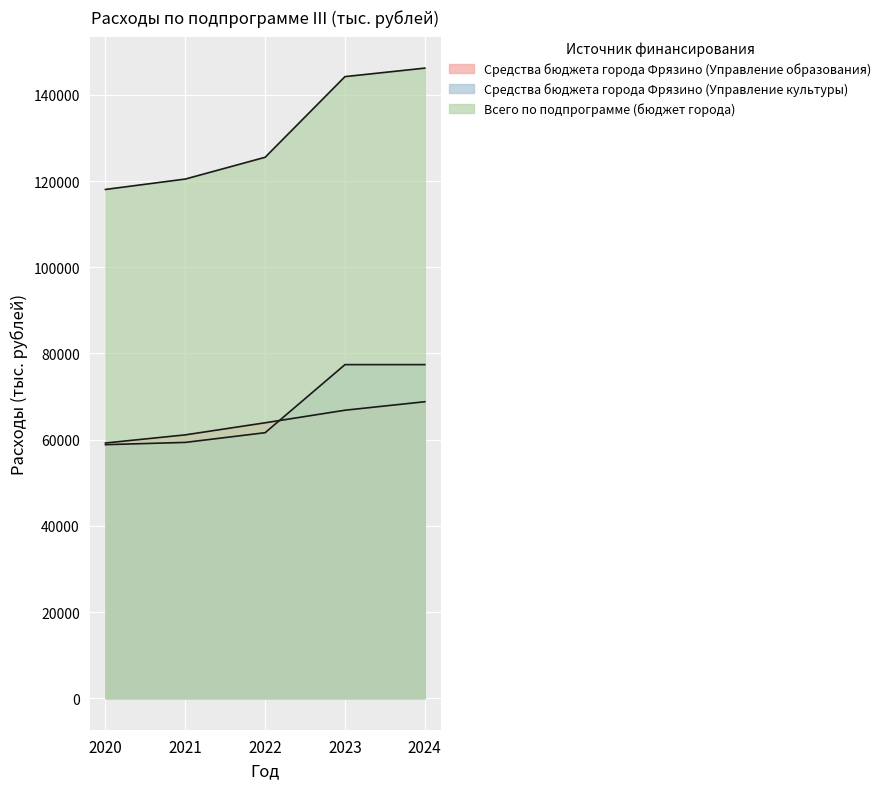

Between 2024 and 2020, which is larger?

2024